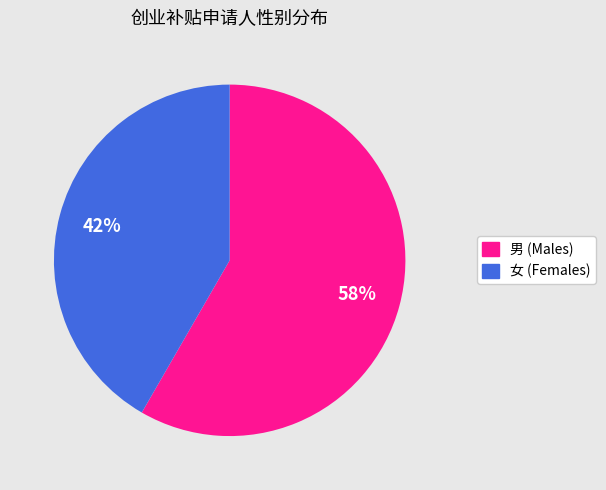

What is the ratio of the value at 男 to the value at 女?

1.4